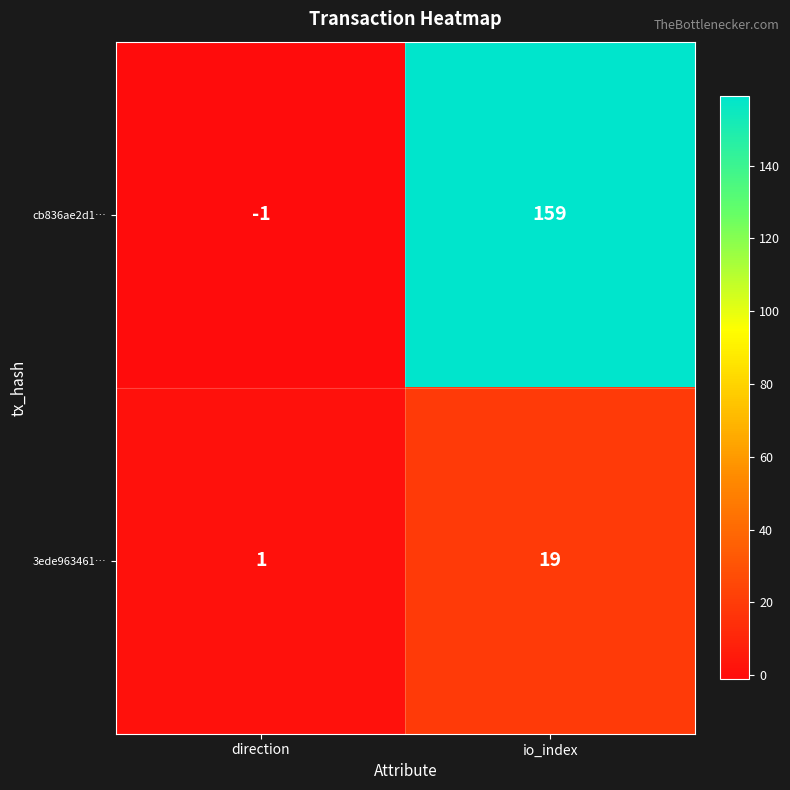

How many distinct data groups are displayed?

2